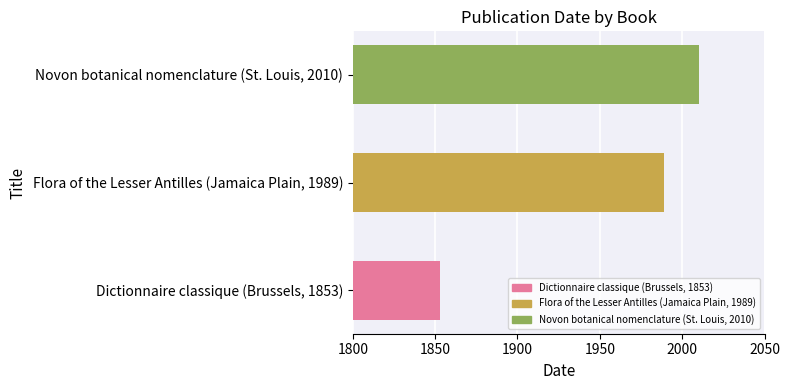

How many bars are there in total?

3